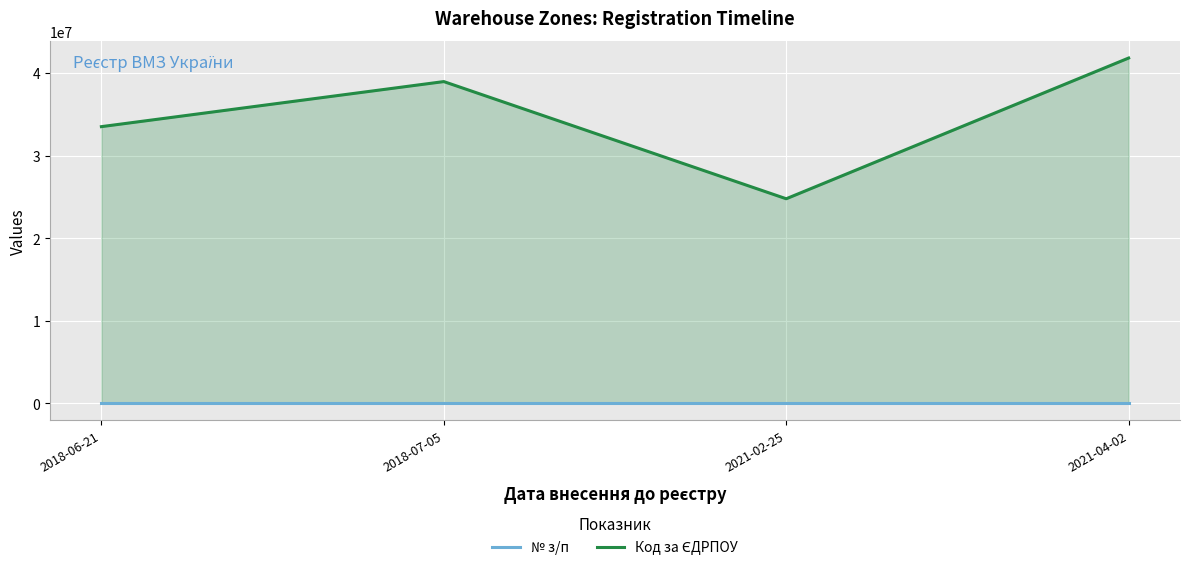

Which series has the largest range (max minus min)?

Код за ЄДРПОУ